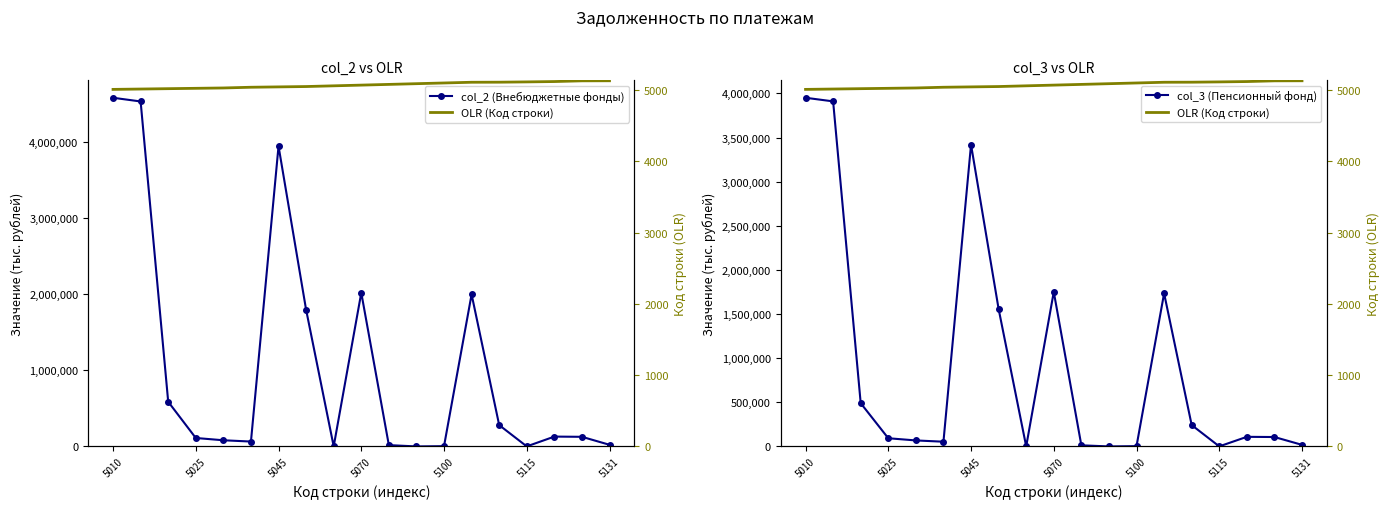

Count the number of categories in the chart.

19